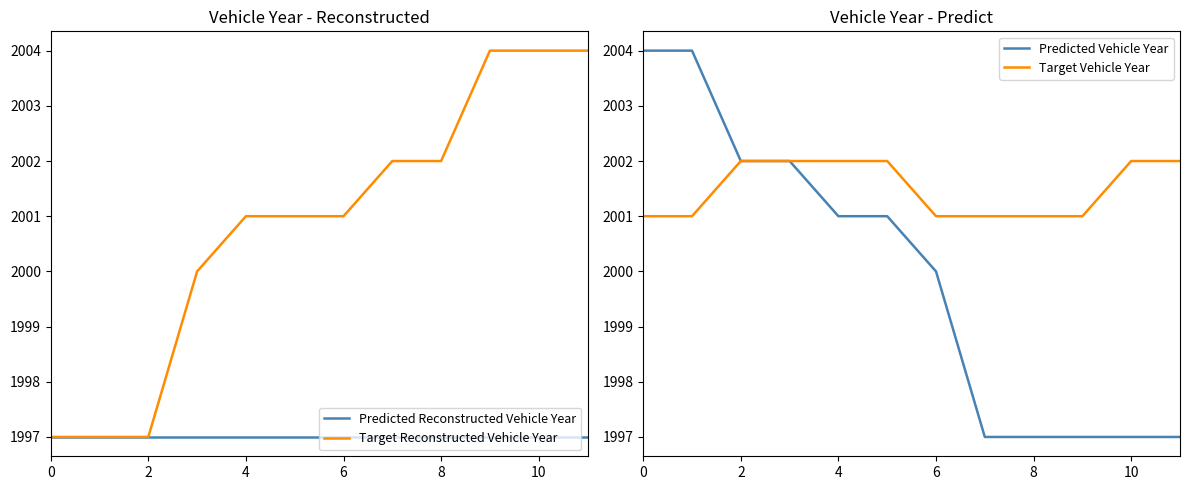

The Target Vehicle Year series shows 2002 at 4. True or false?

True